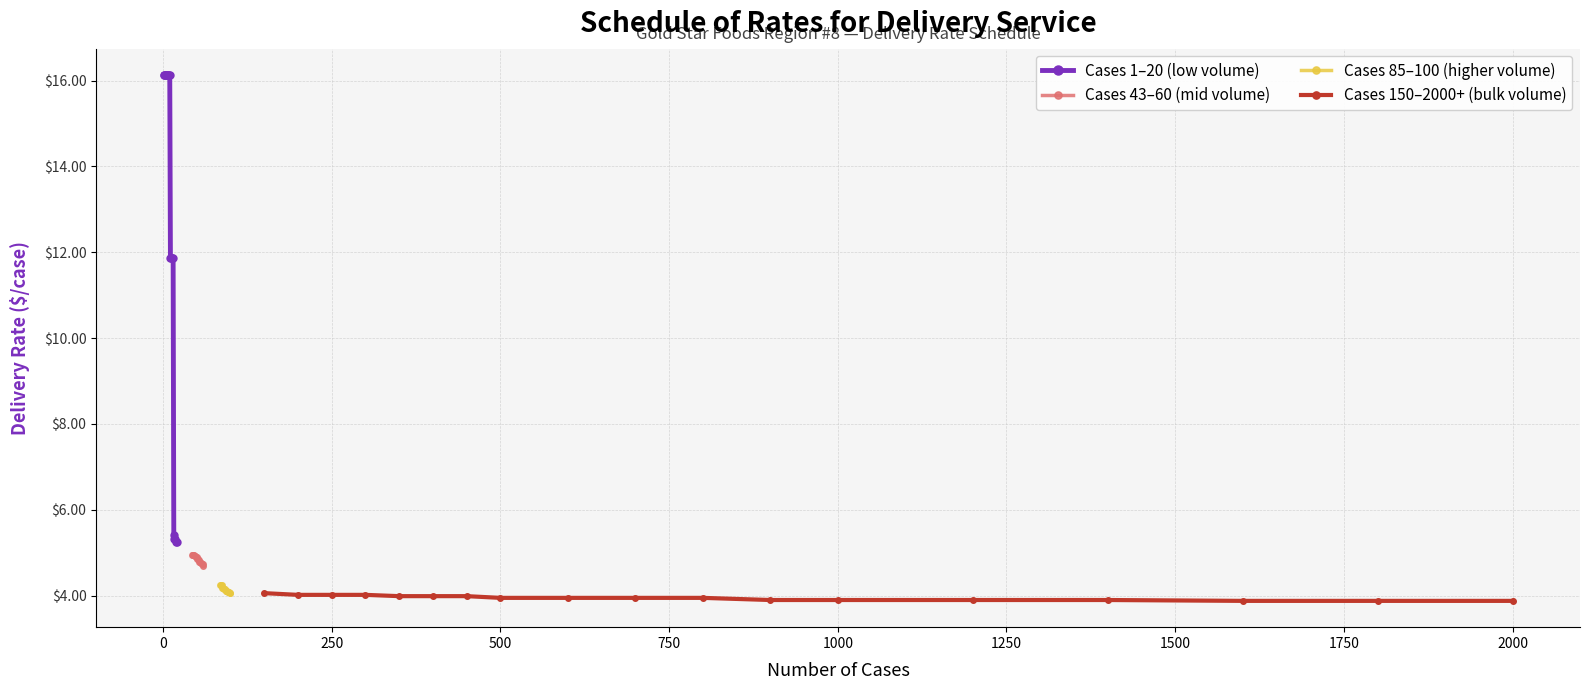

What is the value of the Cases 1–20 (low volume) point at the 5th from the left?

16.1